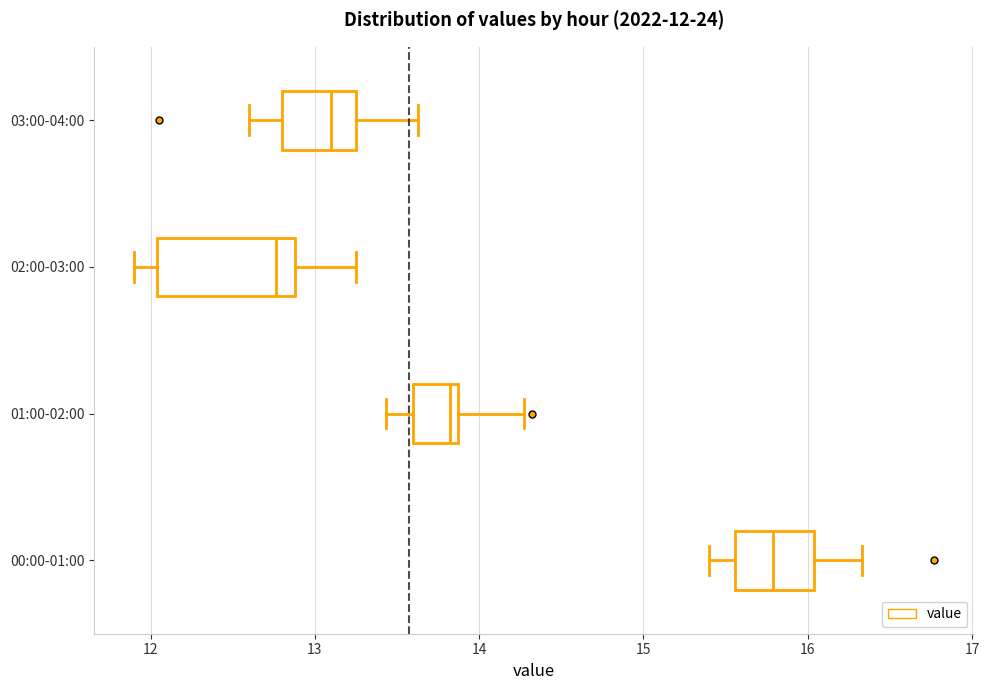

Which box has the furthest to the right median line?

00:00-01:00